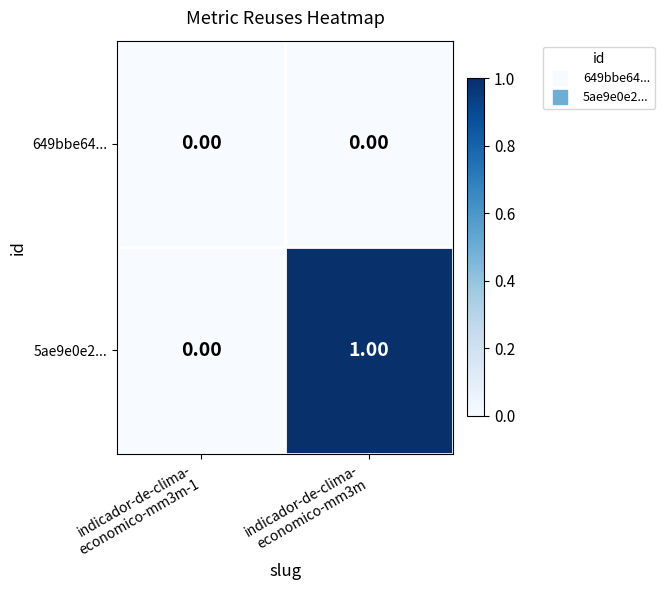

Rank the series by their maximum value, from lowest to highest.

649bbe64..., 5ae9e0e2...